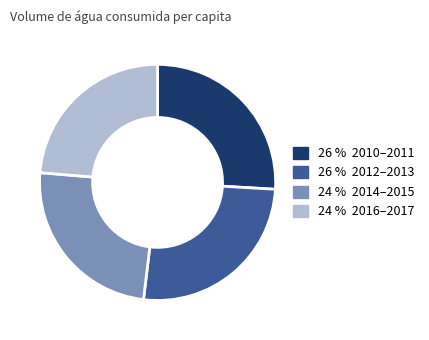

Is there any slice that represents more than half of the pie?

No